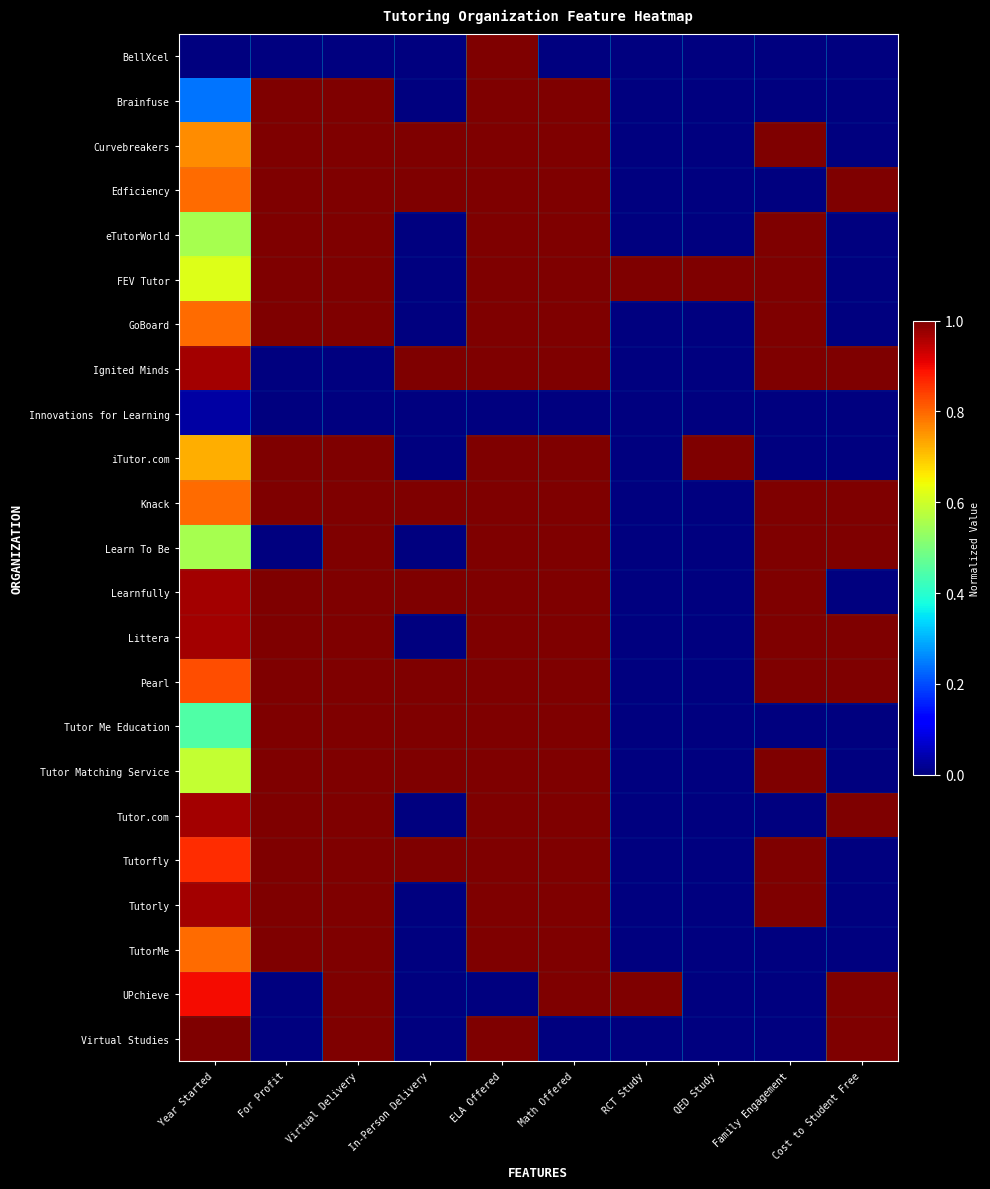

Reading right to left, transcribe all the data shown in this chart.

BellXcel: Cost to Student Free=0.0	Family Engagement=0.0	QED Study=0.0	RCT Study=0.0	Math Offered=0.0	ELA Offered=1.0	In-Person Delivery=0.0	Virtual Delivery=0.0	For Profit=0.0	Year Started=0.0
Brainfuse: Cost to Student Free=0.0	Family Engagement=0.0	QED Study=0.0	RCT Study=0.0	Math Offered=1.0	ELA Offered=1.0	In-Person Delivery=0.0	Virtual Delivery=1.0	For Profit=1.0	Year Started=0.2
Curvebreakers: Cost to Student Free=0.0	Family Engagement=1.0	QED Study=0.0	RCT Study=0.0	Math Offered=1.0	ELA Offered=1.0	In-Person Delivery=1.0	Virtual Delivery=1.0	For Profit=1.0	Year Started=0.8
Edficiency: Cost to Student Free=1.0	Family Engagement=0.0	QED Study=0.0	RCT Study=0.0	Math Offered=1.0	ELA Offered=1.0	In-Person Delivery=1.0	Virtual Delivery=1.0	For Profit=1.0	Year Started=0.8
eTutorWorld: Cost to Student Free=0.0	Family Engagement=1.0	QED Study=0.0	RCT Study=0.0	Math Offered=1.0	ELA Offered=1.0	In-Person Delivery=0.0	Virtual Delivery=1.0	For Profit=1.0	Year Started=0.6
FEV Tutor: Cost to Student Free=0.0	Family Engagement=1.0	QED Study=1.0	RCT Study=1.0	Math Offered=1.0	ELA Offered=1.0	In-Person Delivery=0.0	Virtual Delivery=1.0	For Profit=1.0	Year Started=0.6
GoBoard: Cost to Student Free=0.0	Family Engagement=1.0	QED Study=0.0	RCT Study=0.0	Math Offered=1.0	ELA Offered=1.0	In-Person Delivery=0.0	Virtual Delivery=1.0	For Profit=1.0	Year Started=0.8
Ignited Minds: Cost to Student Free=1.0	Family Engagement=1.0	QED Study=0.0	RCT Study=0.0	Math Offered=1.0	ELA Offered=1.0	In-Person Delivery=1.0	Virtual Delivery=0.0	For Profit=0.0	Year Started=1.0
Innovations for Learning: Cost to Student Free=0.0	Family Engagement=0.0	QED Study=0.0	RCT Study=0.0	Math Offered=0.0	ELA Offered=0.0	In-Person Delivery=0.0	Virtual Delivery=0.0	For Profit=0.0	Year Started=0.0
iTutor.com: Cost to Student Free=0.0	Family Engagement=0.0	QED Study=1.0	RCT Study=0.0	Math Offered=1.0	ELA Offered=1.0	In-Person Delivery=0.0	Virtual Delivery=1.0	For Profit=1.0	Year Started=0.7
Knack: Cost to Student Free=1.0	Family Engagement=1.0	QED Study=0.0	RCT Study=0.0	Math Offered=1.0	ELA Offered=1.0	In-Person Delivery=1.0	Virtual Delivery=1.0	For Profit=1.0	Year Started=0.8
Learn To Be: Cost to Student Free=1.0	Family Engagement=1.0	QED Study=0.0	RCT Study=0.0	Math Offered=1.0	ELA Offered=1.0	In-Person Delivery=0.0	Virtual Delivery=1.0	For Profit=0.0	Year Started=0.6
Learnfully: Cost to Student Free=0.0	Family Engagement=1.0	QED Study=0.0	RCT Study=0.0	Math Offered=1.0	ELA Offered=1.0	In-Person Delivery=1.0	Virtual Delivery=1.0	For Profit=1.0	Year Started=1.0
Littera: Cost to Student Free=1.0	Family Engagement=1.0	QED Study=0.0	RCT Study=0.0	Math Offered=1.0	ELA Offered=1.0	In-Person Delivery=0.0	Virtual Delivery=1.0	For Profit=1.0	Year Started=1.0
Pearl: Cost to Student Free=1.0	Family Engagement=1.0	QED Study=0.0	RCT Study=0.0	Math Offered=1.0	ELA Offered=1.0	In-Person Delivery=1.0	Virtual Delivery=1.0	For Profit=1.0	Year Started=0.8
Tutor Me Education: Cost to Student Free=0.0	Family Engagement=0.0	QED Study=0.0	RCT Study=0.0	Math Offered=1.0	ELA Offered=1.0	In-Person Delivery=1.0	Virtual Delivery=1.0	For Profit=1.0	Year Started=0.4
Tutor Matching Service: Cost to Student Free=0.0	Family Engagement=1.0	QED Study=0.0	RCT Study=0.0	Math Offered=1.0	ELA Offered=1.0	In-Person Delivery=1.0	Virtual Delivery=1.0	For Profit=1.0	Year Started=0.6
Tutor.com: Cost to Student Free=1.0	Family Engagement=0.0	QED Study=0.0	RCT Study=0.0	Math Offered=1.0	ELA Offered=1.0	In-Person Delivery=0.0	Virtual Delivery=1.0	For Profit=1.0	Year Started=1.0
Tutorfly: Cost to Student Free=0.0	Family Engagement=1.0	QED Study=0.0	RCT Study=0.0	Math Offered=1.0	ELA Offered=1.0	In-Person Delivery=1.0	Virtual Delivery=1.0	For Profit=1.0	Year Started=0.9
Tutorly: Cost to Student Free=0.0	Family Engagement=1.0	QED Study=0.0	RCT Study=0.0	Math Offered=1.0	ELA Offered=1.0	In-Person Delivery=0.0	Virtual Delivery=1.0	For Profit=1.0	Year Started=1.0
TutorMe: Cost to Student Free=0.0	Family Engagement=0.0	QED Study=0.0	RCT Study=0.0	Math Offered=1.0	ELA Offered=1.0	In-Person Delivery=0.0	Virtual Delivery=1.0	For Profit=1.0	Year Started=0.8
UPchieve: Cost to Student Free=1.0	Family Engagement=0.0	QED Study=0.0	RCT Study=1.0	Math Offered=1.0	ELA Offered=0.0	In-Person Delivery=0.0	Virtual Delivery=1.0	For Profit=0.0	Year Started=0.9
Virtual Studies: Cost to Student Free=1.0	Family Engagement=0.0	QED Study=0.0	RCT Study=0.0	Math Offered=0.0	ELA Offered=1.0	In-Person Delivery=0.0	Virtual Delivery=1.0	For Profit=0.0	Year Started=1.0